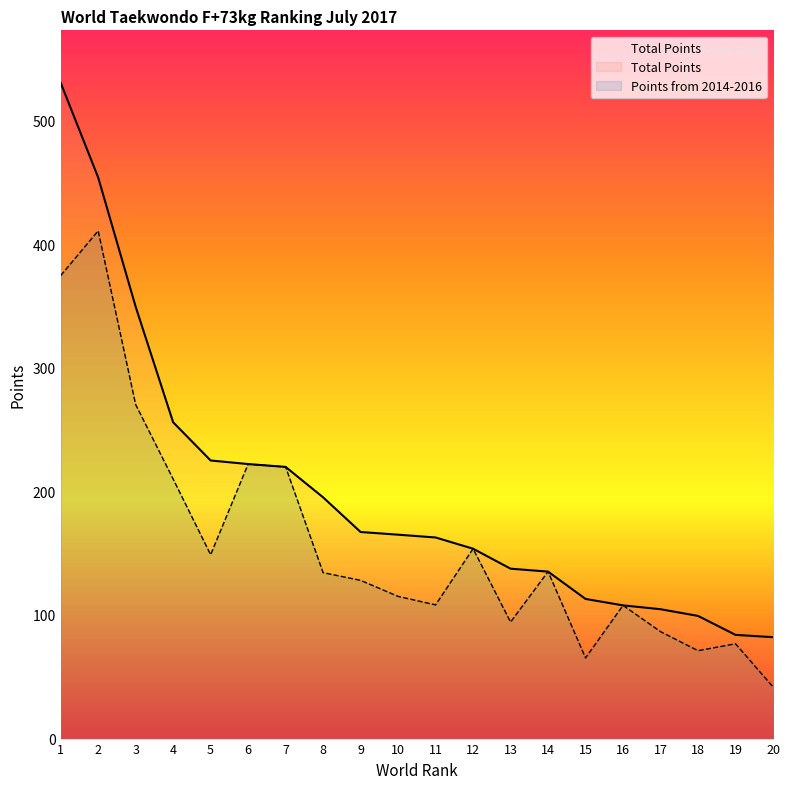

What are all the series names shown in the legend?

Total Points, Points from 2014-2016